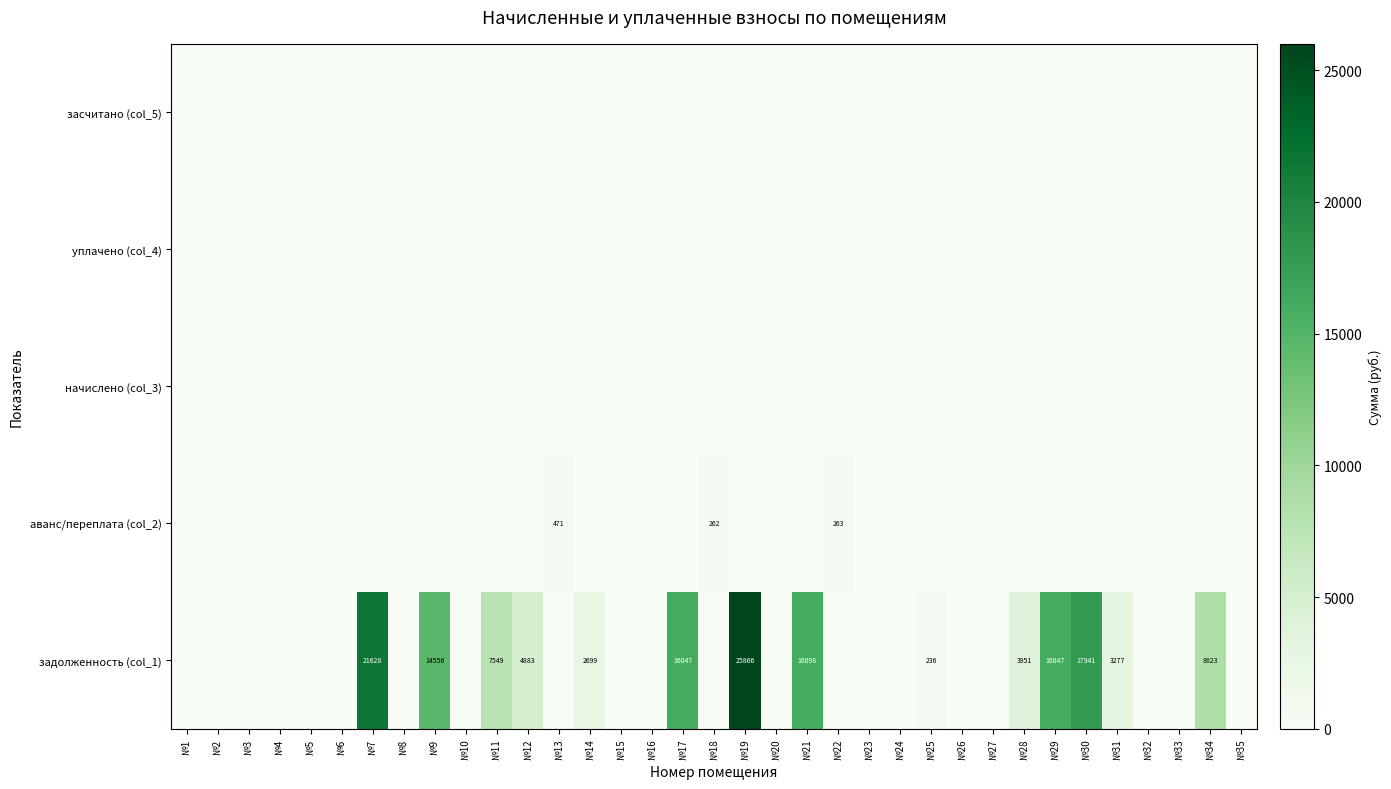

The задолженность (col_1) series shows 389 at №25. True or false?

False